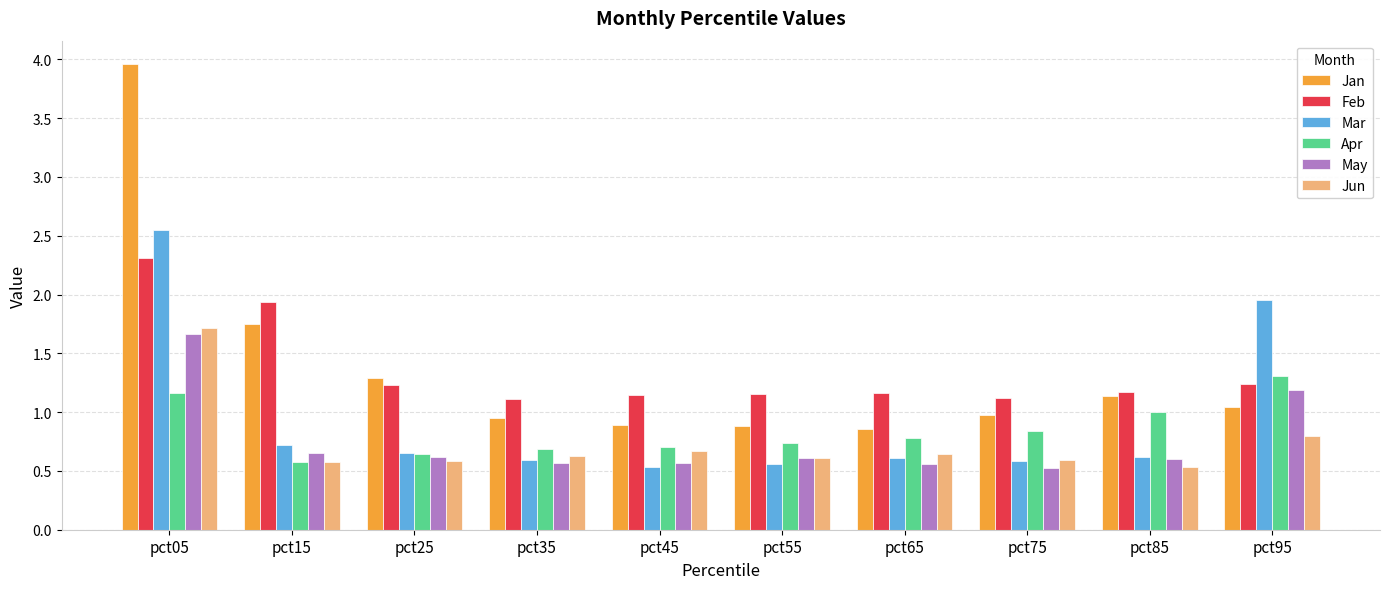

Is the value of Jan at pct15 greater than the value of Jun at pct55?

Yes